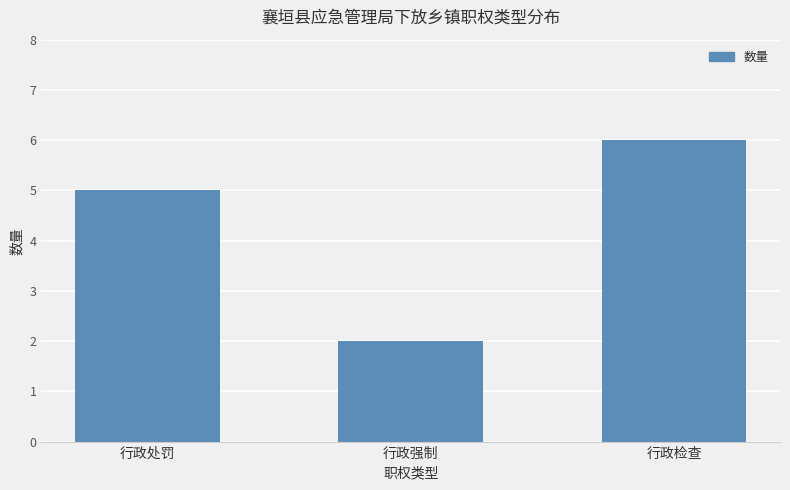

Which label corresponds to the largest value in the chart?

行政检查